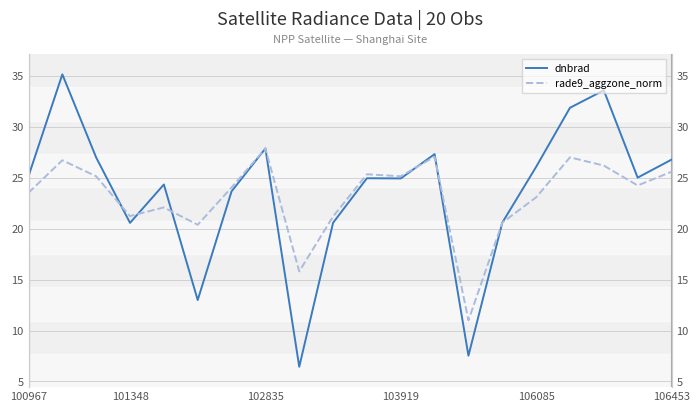

Which series ends up on top after the final intersection of dnbrad and rade9_aggzone_norm?

dnbrad